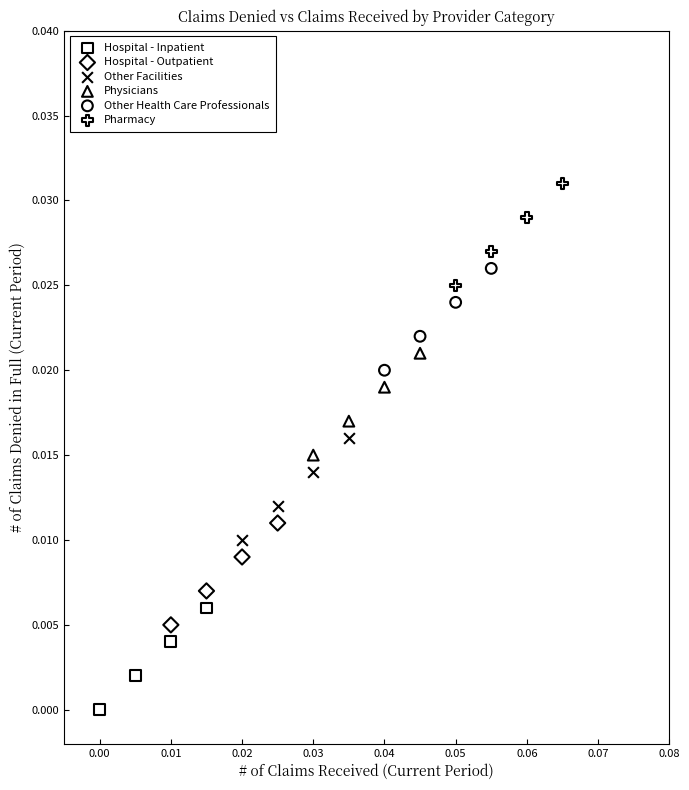

What are all the series names shown in the legend?

Hospital - Inpatient, Hospital - Outpatient, Other Facilities, Physicians, Other Health Care Professionals, Pharmacy